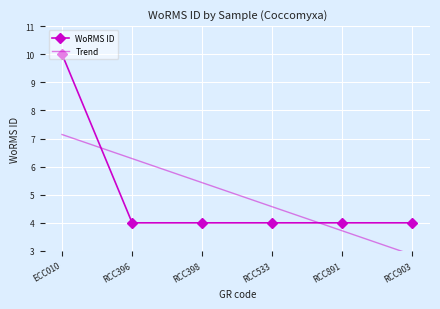

How many categories are shown in the chart?

6